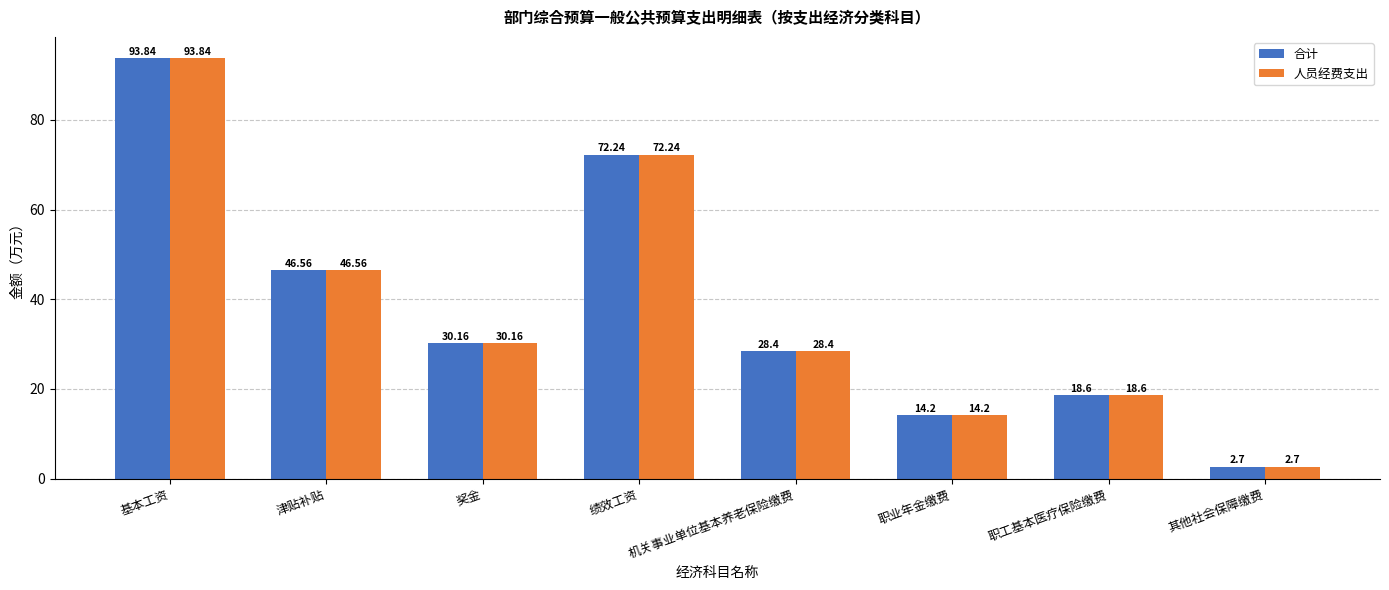

Rank the categories by 合计 value from lowest to highest.

其他社会保障缴费, 职业年金缴费, 职工基本医疗保险缴费, 机关事业单位基本养老保险缴费, 奖金, 津贴补贴, 绩效工资, 基本工资